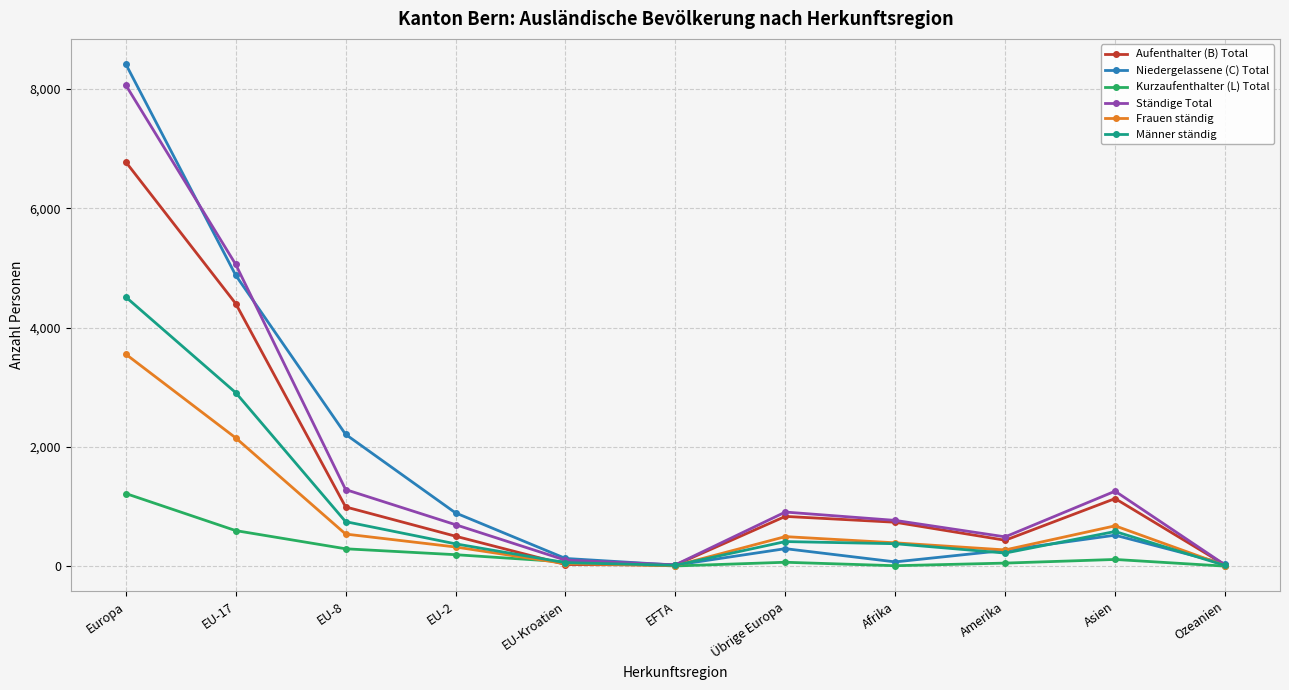

Rank the series by their maximum value, from lowest to highest.

Kurzaufenthalter (L) Total, Frauen ständig, Männer ständig, Aufenthalter (B) Total, Ständige Total, Niedergelassene (C) Total